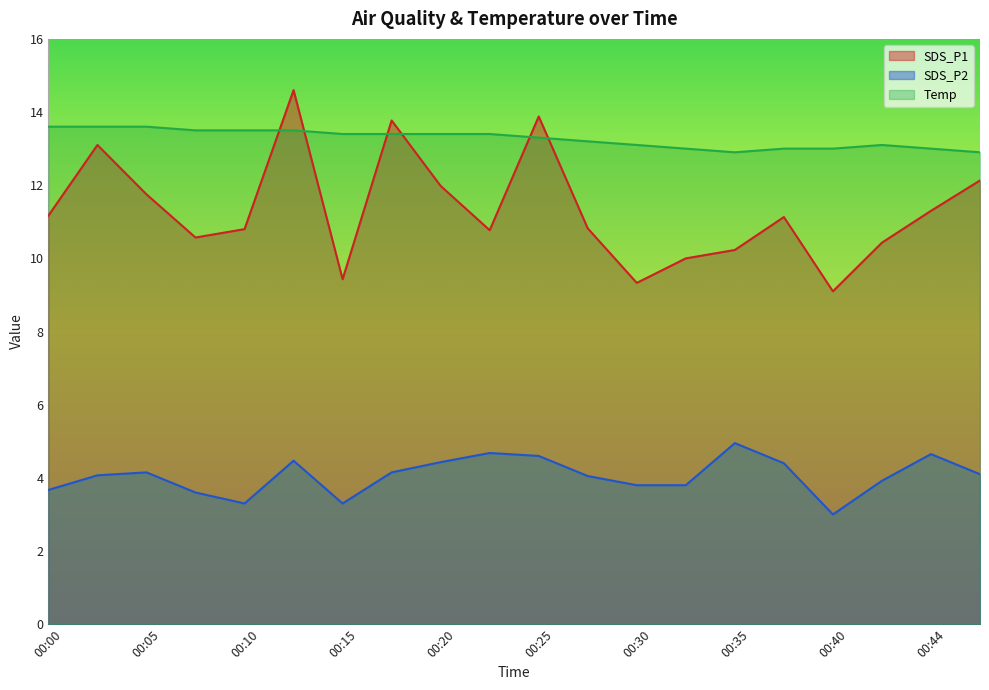

What is the difference between the Temp values at 00:35 and 00:42?

0.2